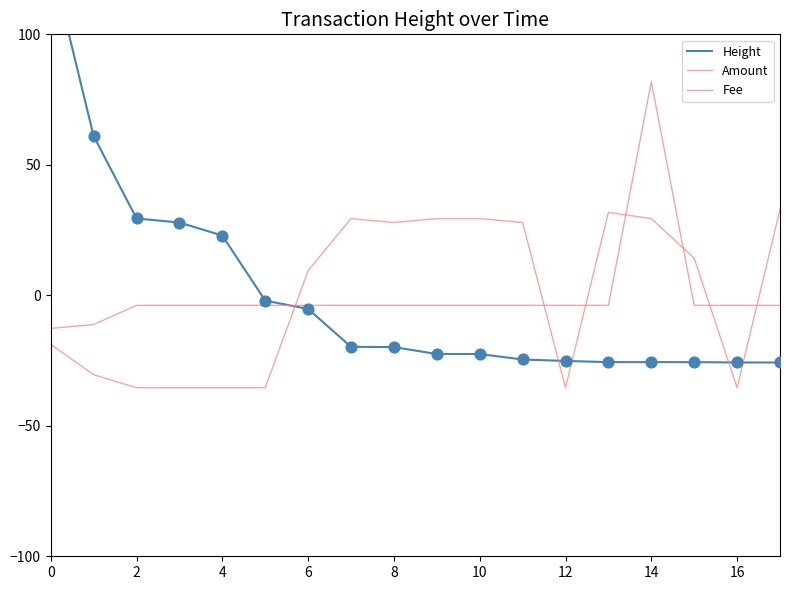

Which series has the largest total across all categories?

Amount